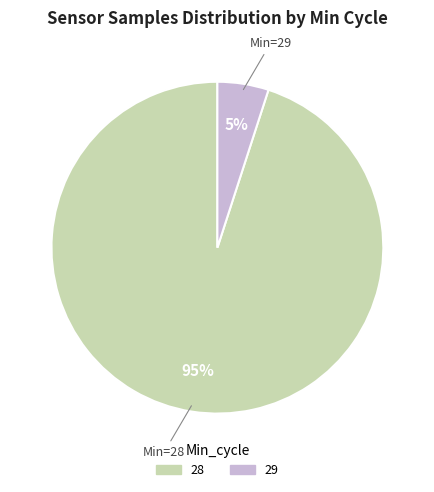

Is there a majority slice in this chart?

Yes